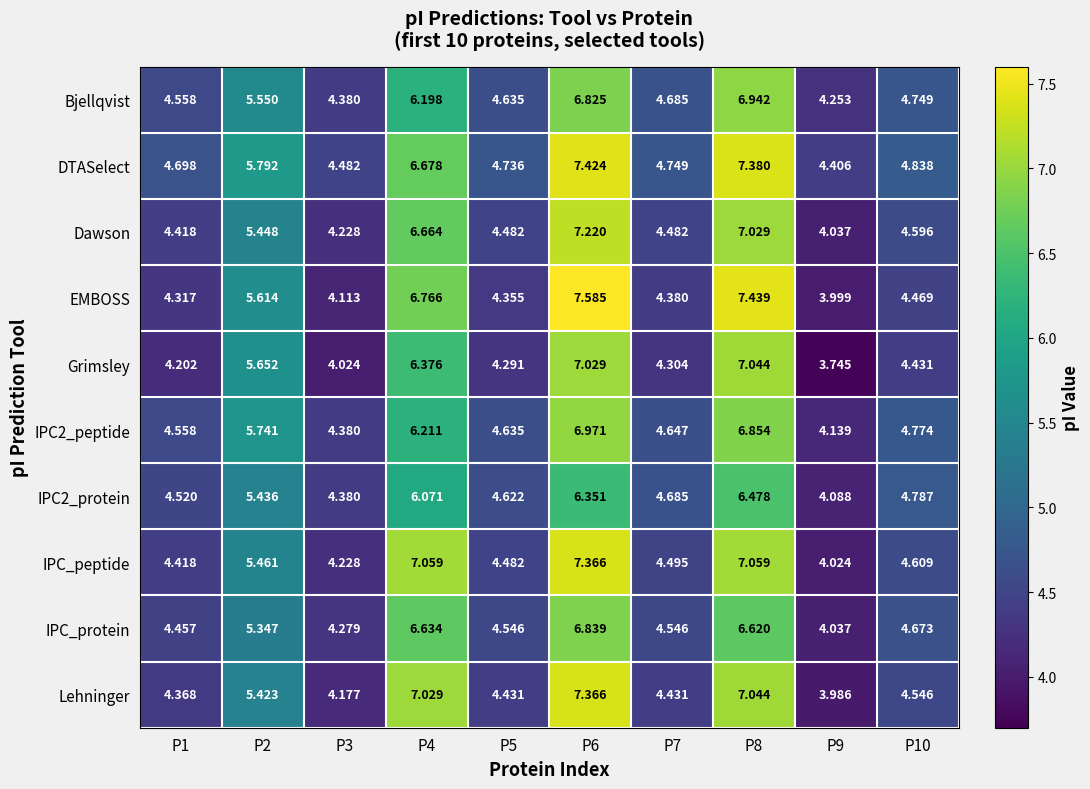

How many categories are shown in the chart?

10